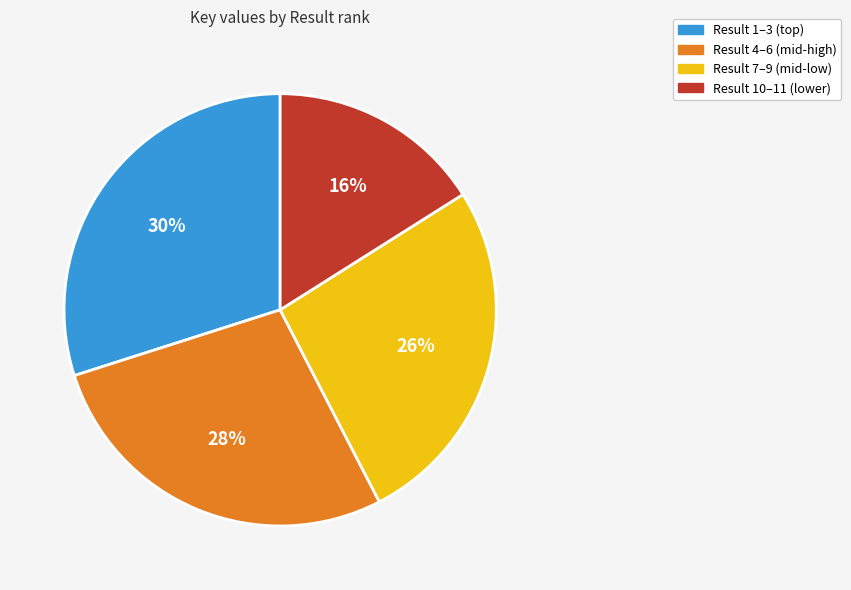

How many slices are in this pie chart?

4